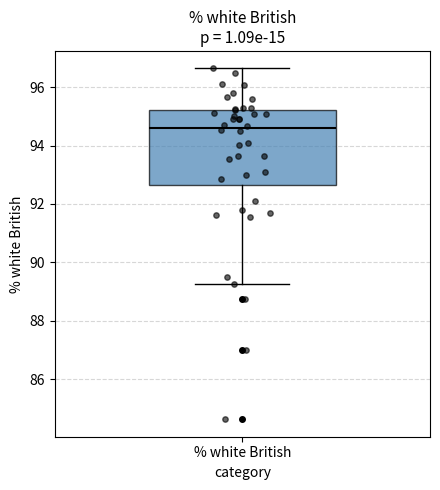

Transcribe this box plot: give where the median line is, the range the box spans, and where the two whiskers end, as read against the y-axis. The values are not printed on the chart, so give them approximately, as read against the axis.

median 94.6, box 92.6 to 95.2, whiskers 89.2 to 96.6